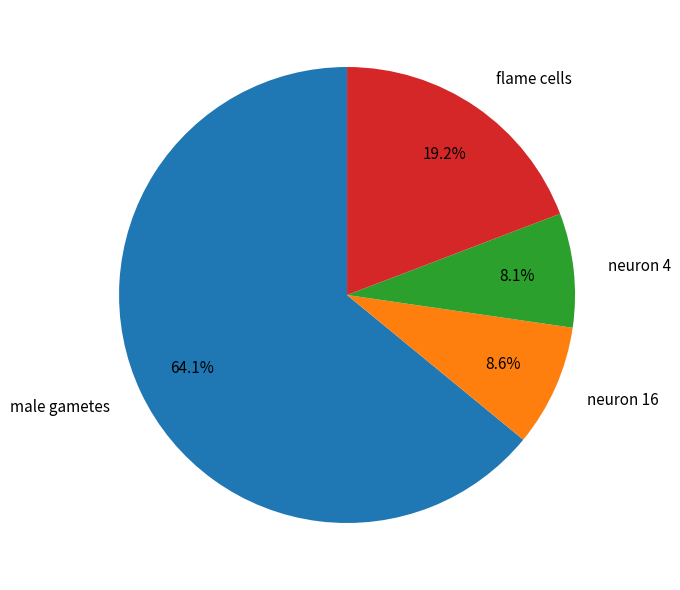

Which slice represents more than half of the pie?

male gametes